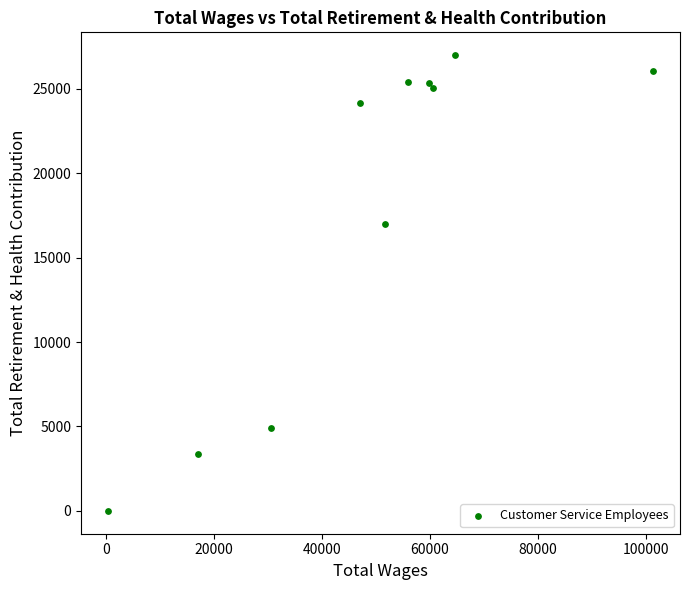

What Y value in the scatter plot is closest to 13494?

17008